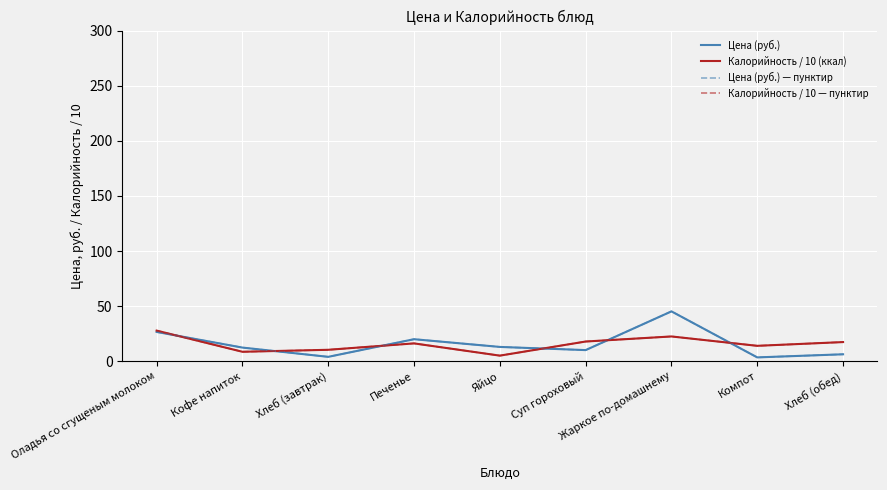

Is this an area chart (filled region under the line)?

No